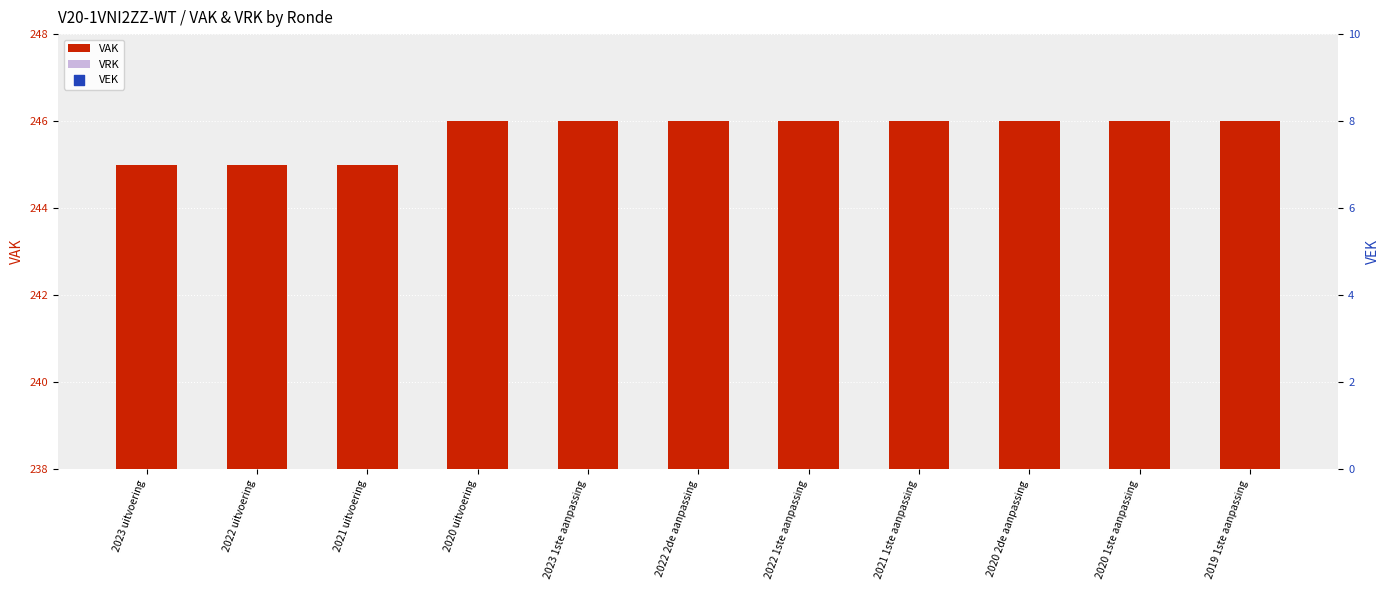

Which series reaches the maximum Y coordinate?

VAK